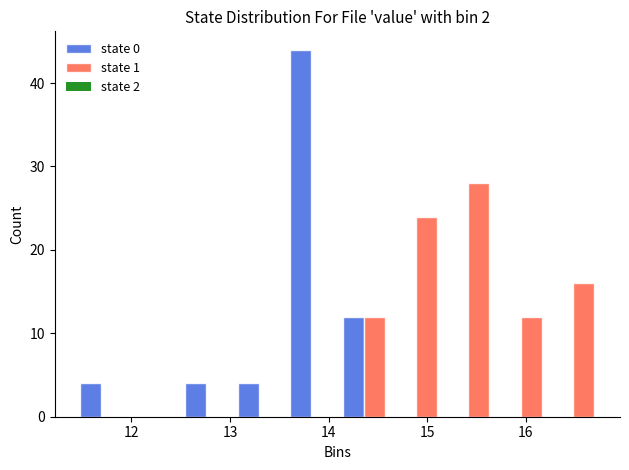

Reading left to right, list every range on the x-axis with the height of the bar of each series over it. Neither the bar edges nor the heights are printed on the chart, so give them approximately, as read against the axes.

11.4 to 12.0: state 0=4	state 1=0
12.0 to 12.5: state 0=0	state 1=0
12.5 to 13.0: state 0=4	state 1=0
13.0 to 13.6: state 0=4	state 1=0
13.6 to 14.1: state 0=44	state 1=0
14.1 to 14.6: state 0=12	state 1=12
14.6 to 15.2: state 0=0	state 1=24
15.2 to 15.7: state 0=0	state 1=28
15.7 to 16.2: state 0=0	state 1=12
16.2 to 16.8: state 0=0	state 1=16